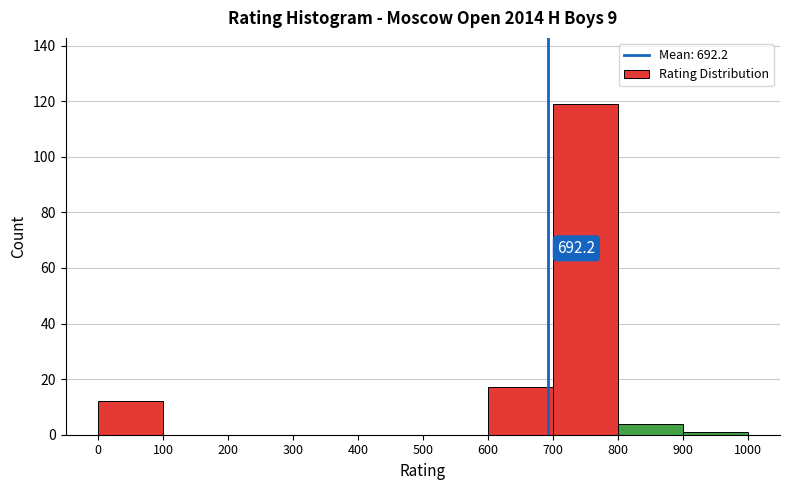

Which range on the x-axis has the tallest bar?

700 to 800